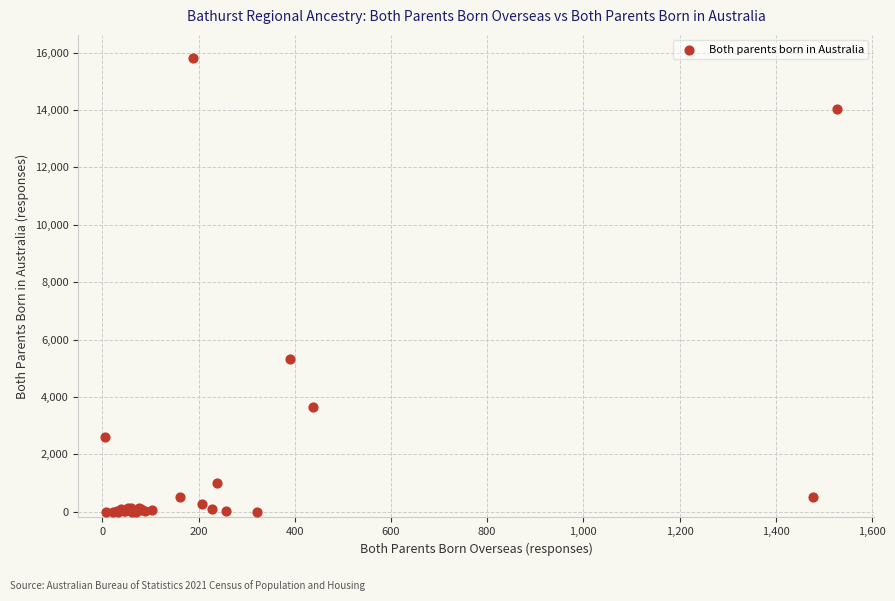

What Y value in the scatter plot is closest to 7913?

5319